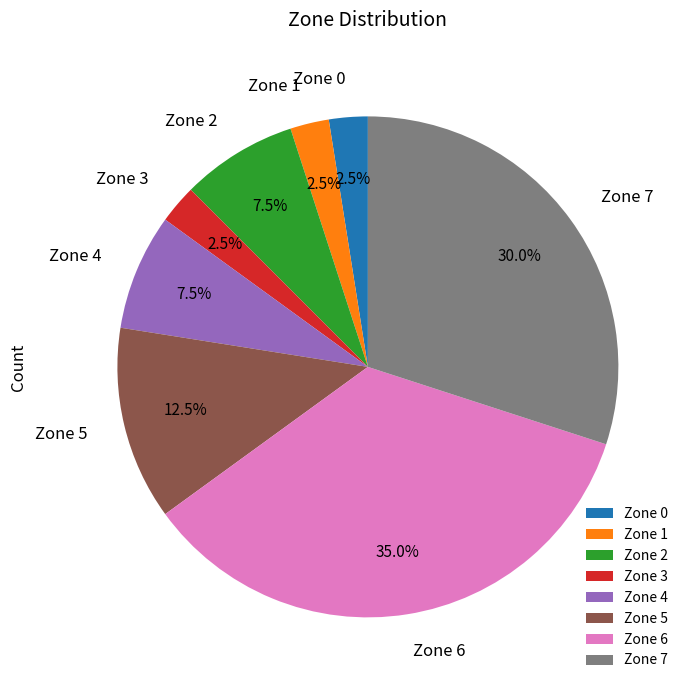

To the nearest percent, what percentage of the pie is Zone 6?

35%